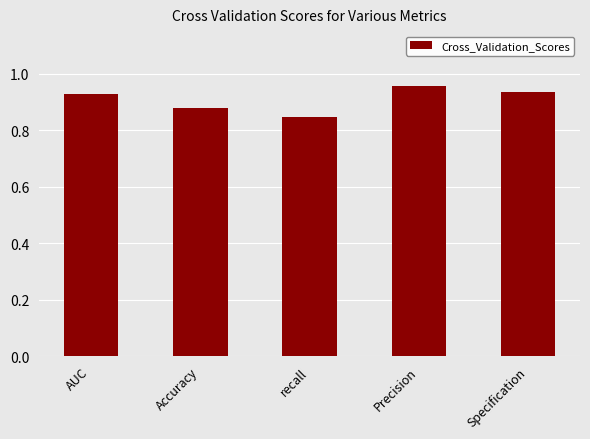

Which category has the highest value across all series?

Precision